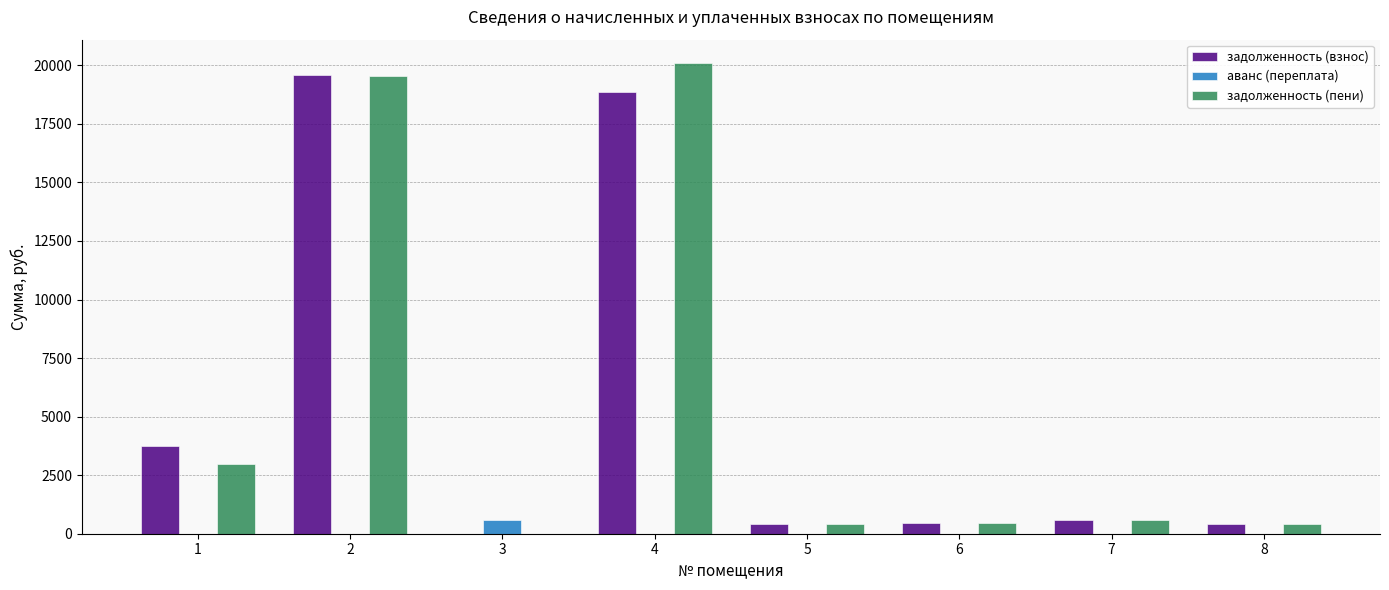

What is the greatest value displayed?

20089.9